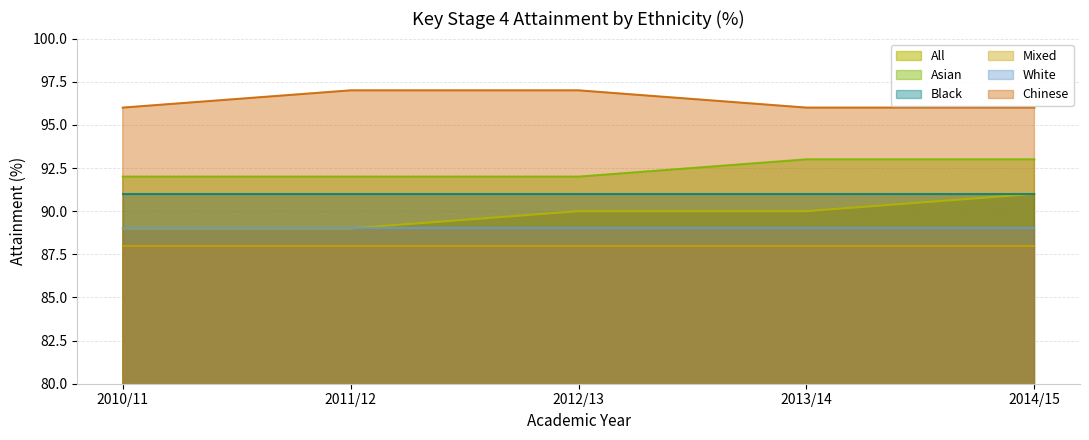

True or false: Asian and All intersect in this chart.

False